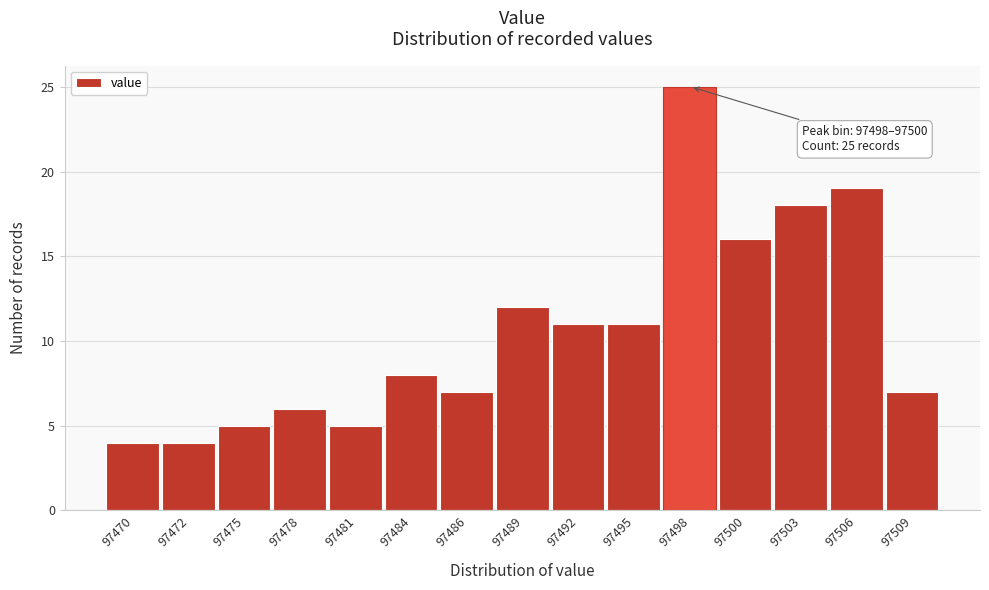

Reading left to right, list all the values displayed in this chart.

4	4	5	6	5	8	7	12	11	11	25	16	18	19	7